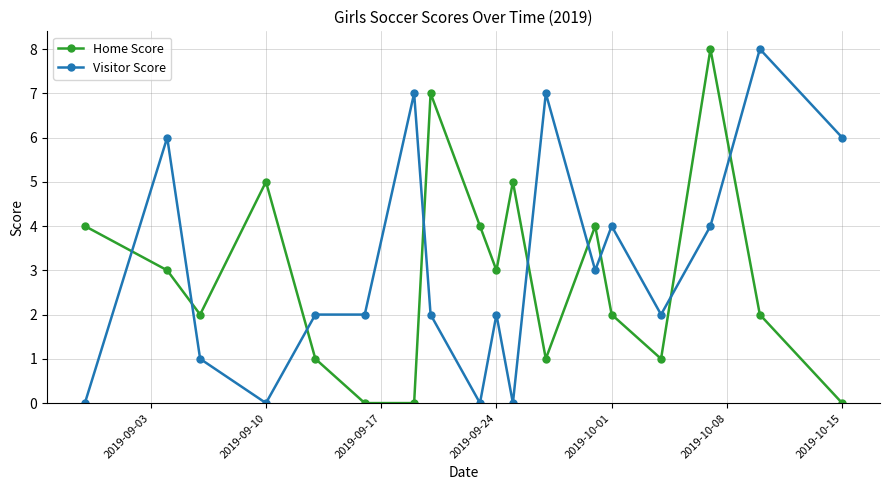

After their last crossing, which series has the higher values: Visitor Score or Home Score?

Visitor Score